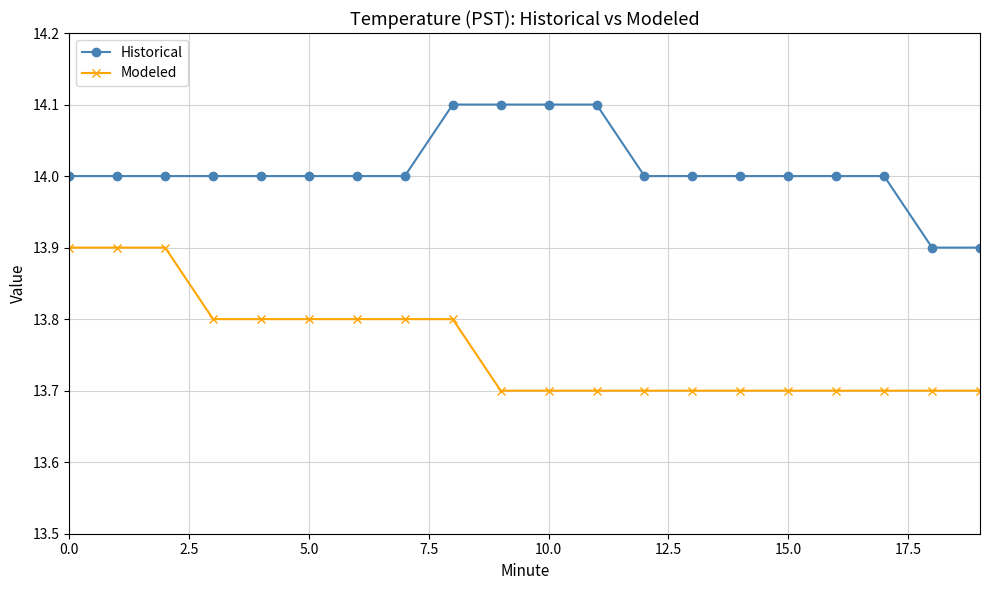

What are all the series names shown in the legend?

Historical, Modeled